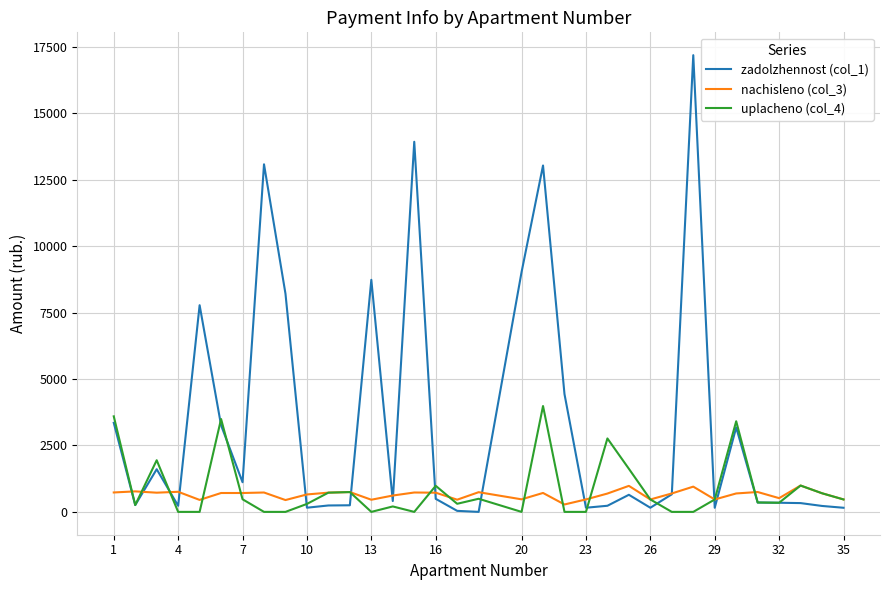

Is this an area chart (filled region under the line)?

No